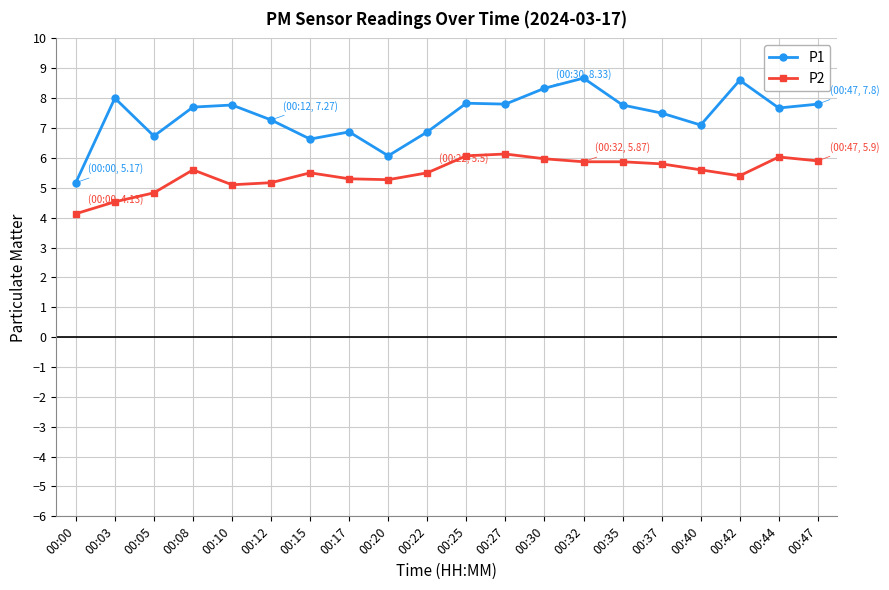

What is the minimum value shown in the chart?

4.1